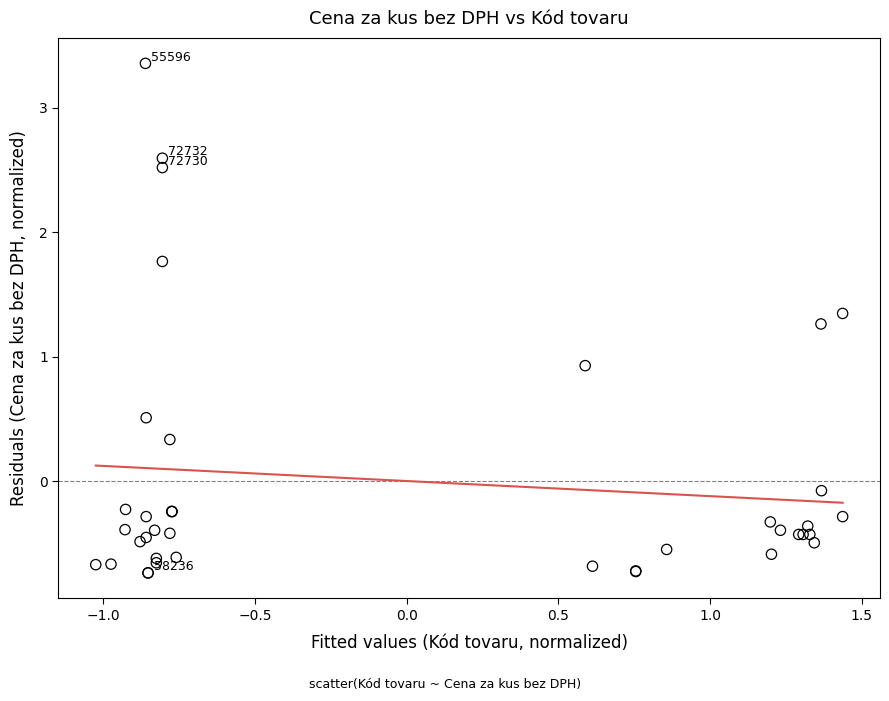

What Y value in the scatter plot is closest to 1?

0.9